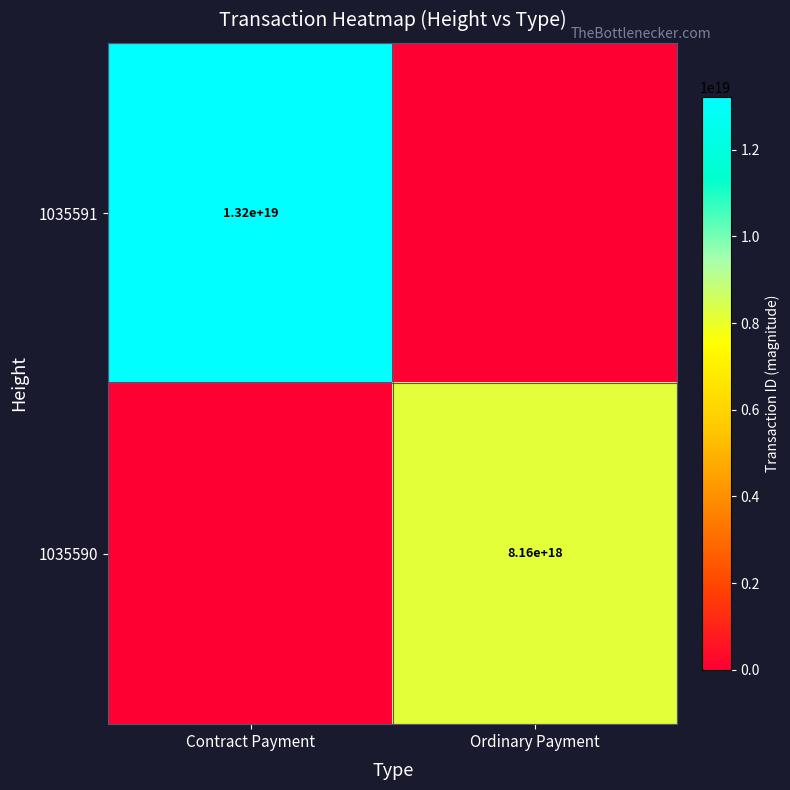

True or false: 1035591 has a value of 21211743618200449024 at Contract Payment.

False